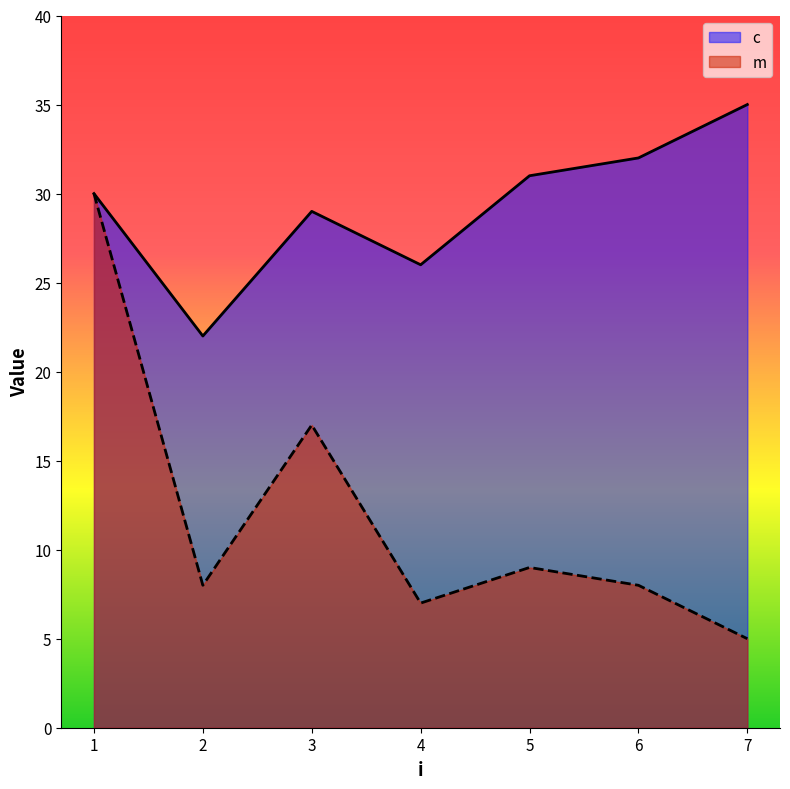

Which series has the largest range (max minus min)?

m